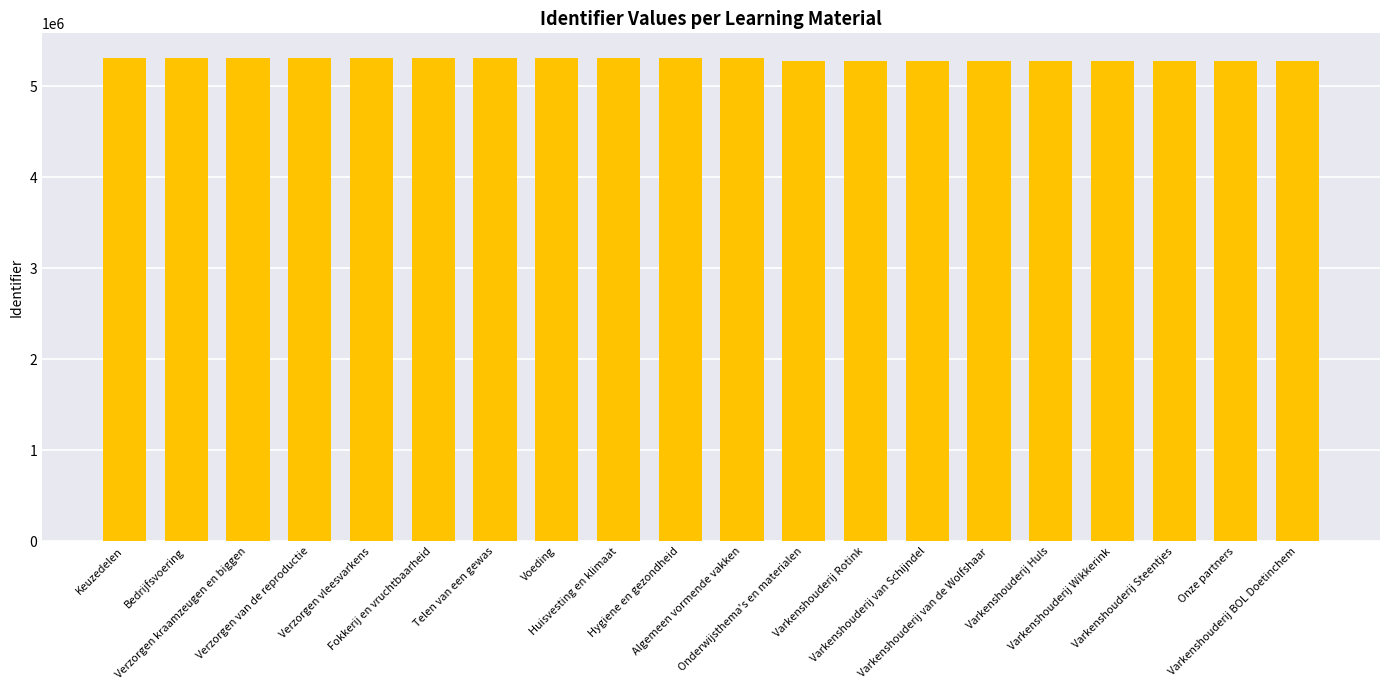

What position from the right is Keuzedelen?

20